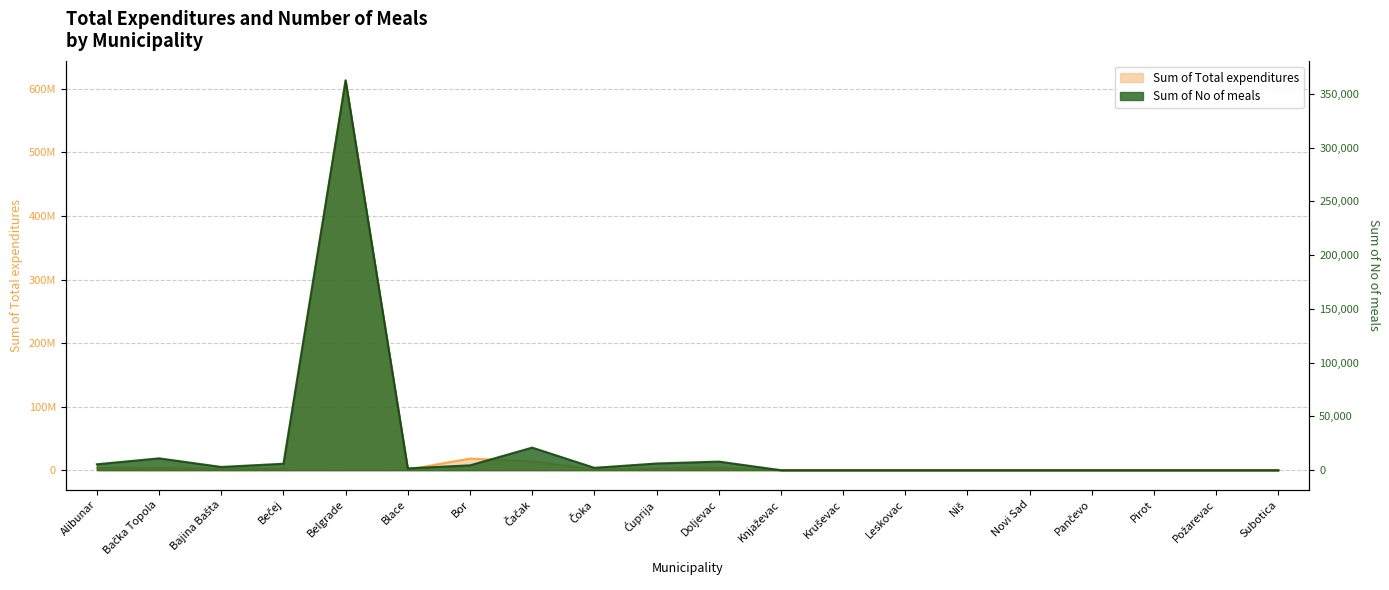

True or false: Sum of No of meals has more than 1 points higher than both neighbors.

True